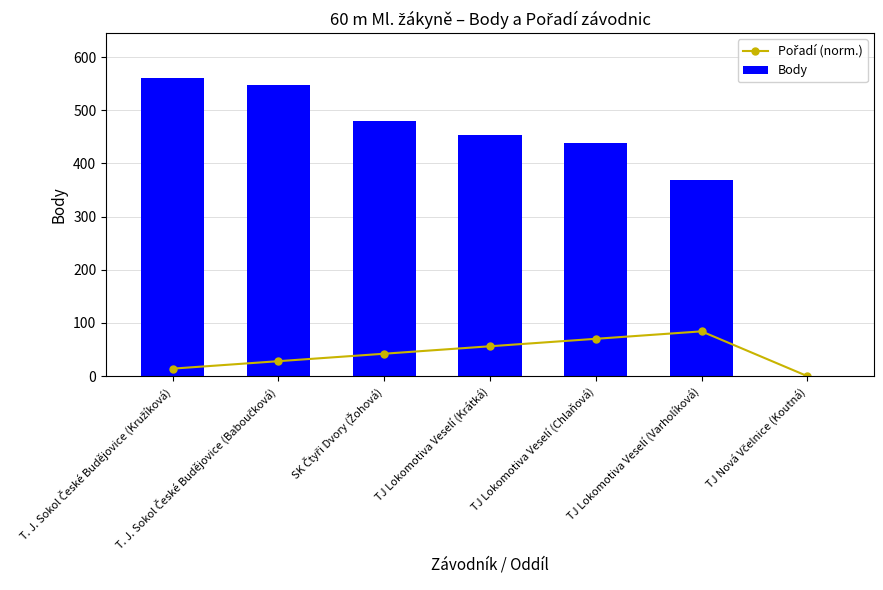

What value does the Pořadí (norm.) series have at TJ Lokomotiva Veselí (Krátká)?

56.1